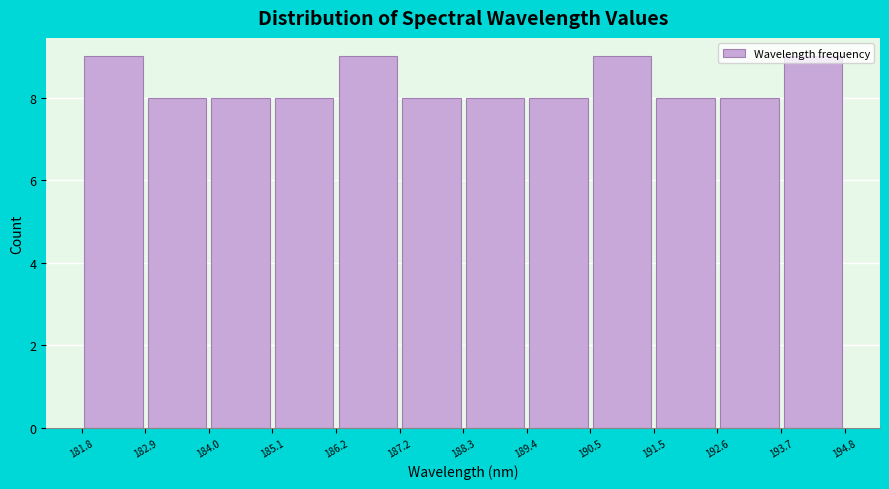

What is the height of the bar covering 188.3 to 189.4 on the x-axis? The values are not printed on the chart, so give them approximately, as read against the axis.

8